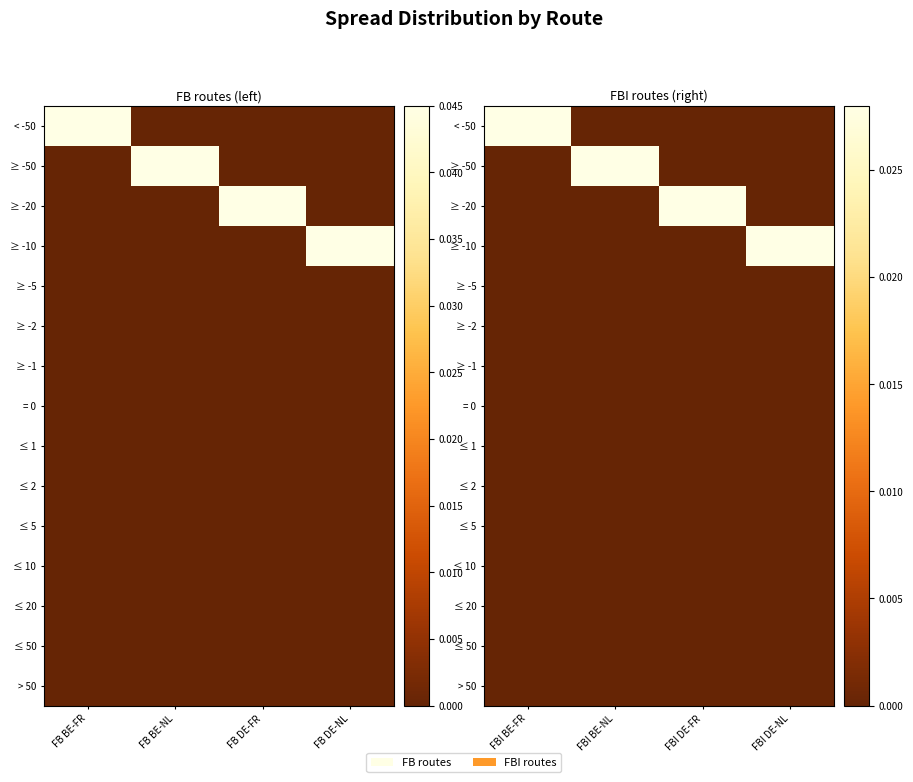

At how many categories does at least one series exceed 0?

4